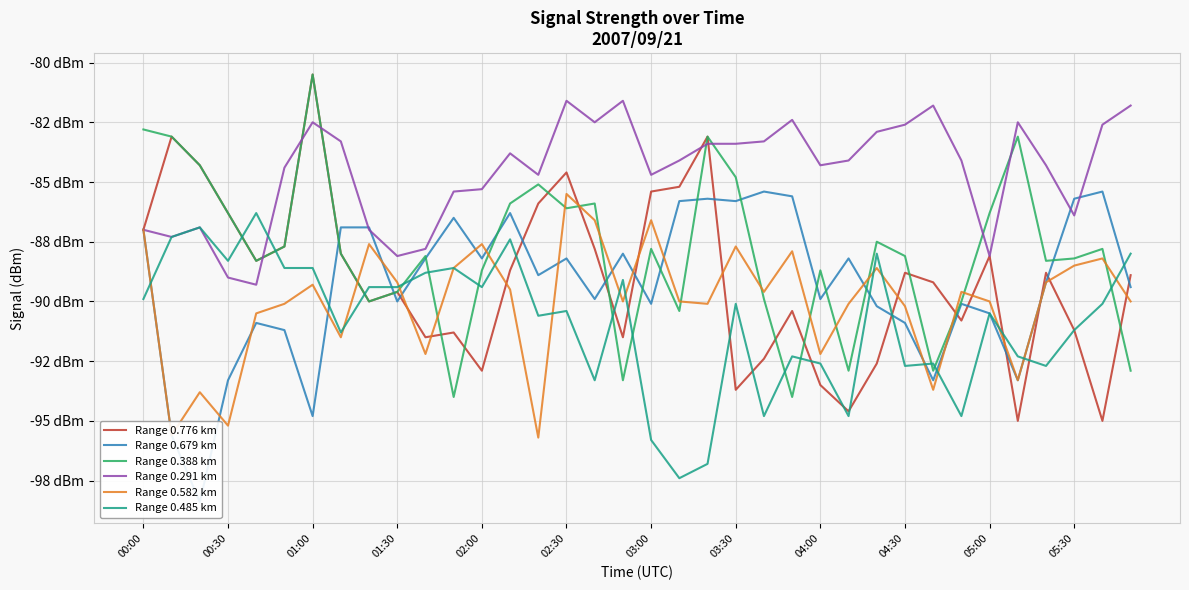

What is the total value across all series at 02:00?

-532.1